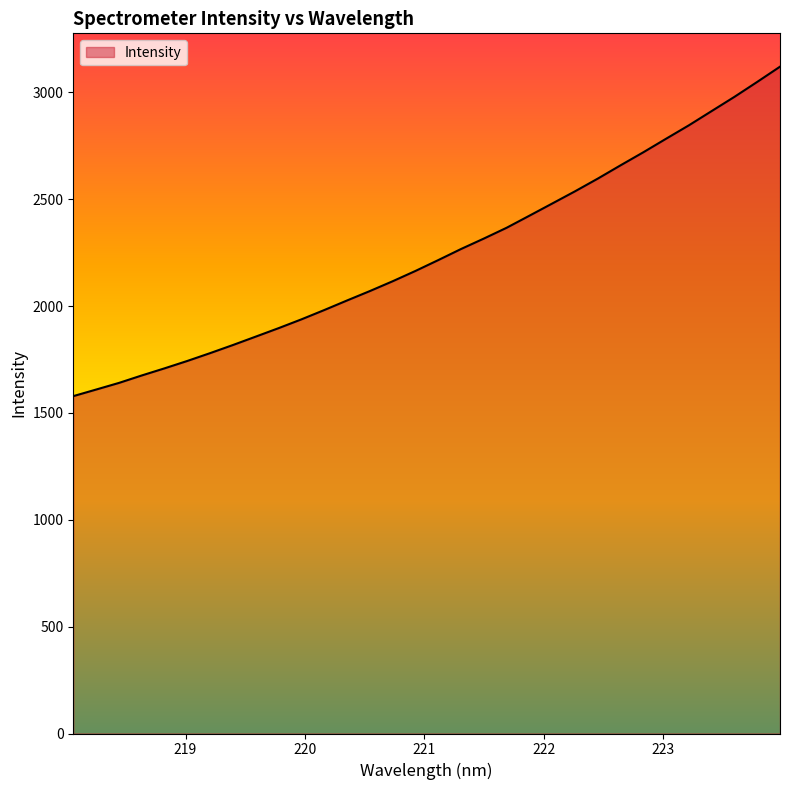

What is the difference between the maximum and minimum values?

1541.8